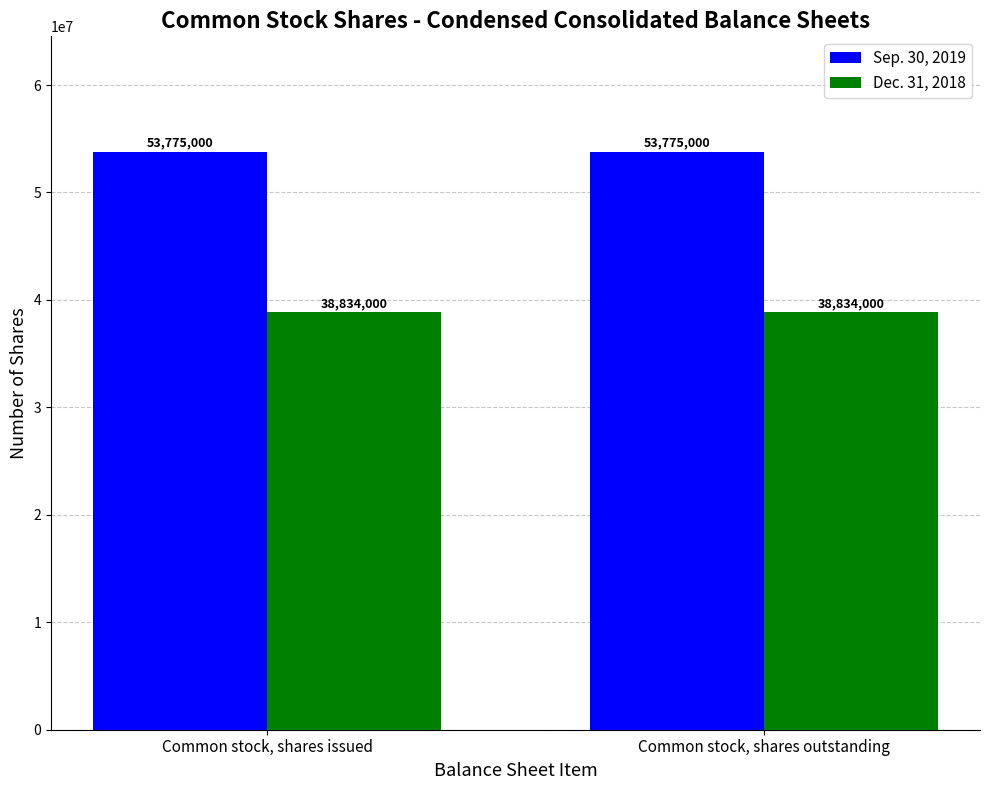

What is the spread (max minus min) of values at Common stock, shares issued?

14941000